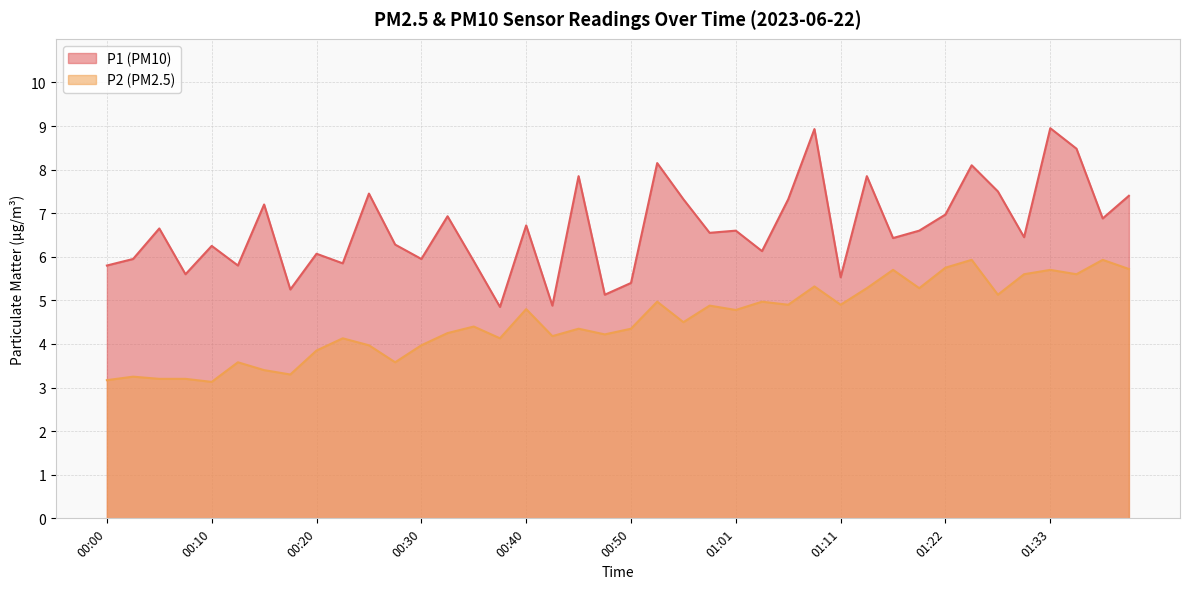

Which series has the widest spread of values?

P1 (PM10)